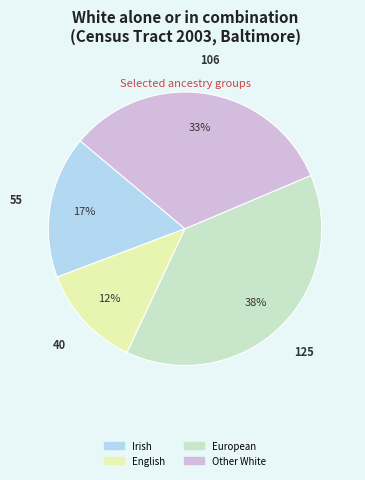

Is there any slice that represents more than half of the pie?

No